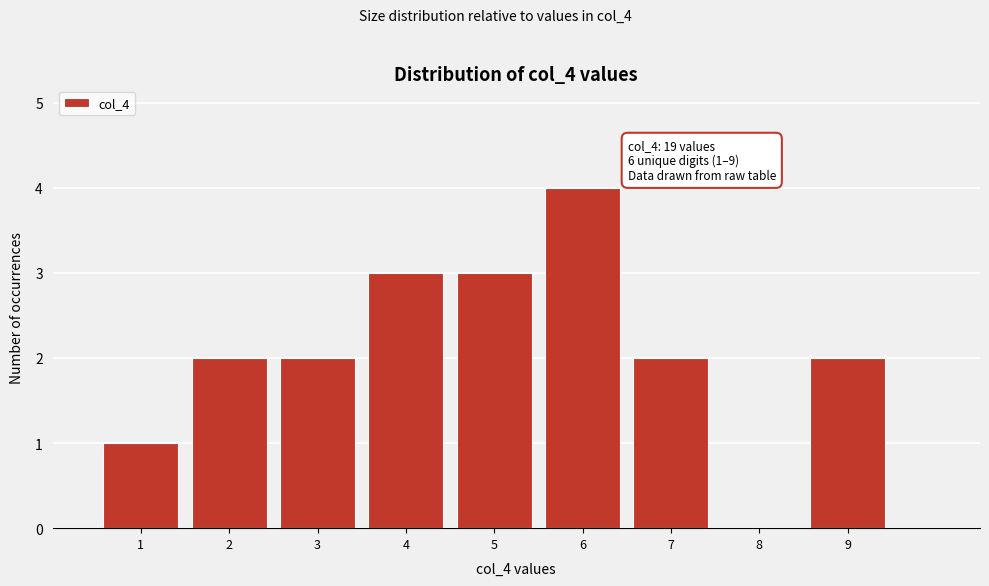

Over which range of the x-axis is the bar tallest?

5.5 to 6.5